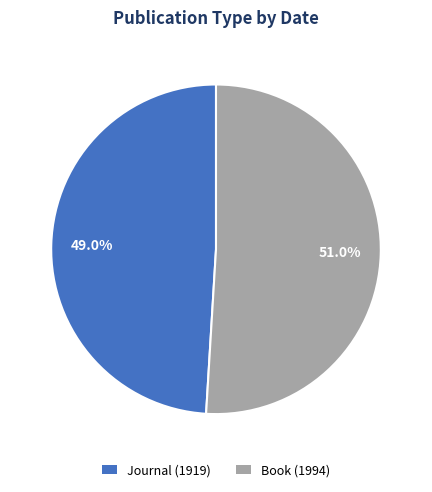

Rank the categories by value from lowest to highest.

Journal (1919), Book (1994)